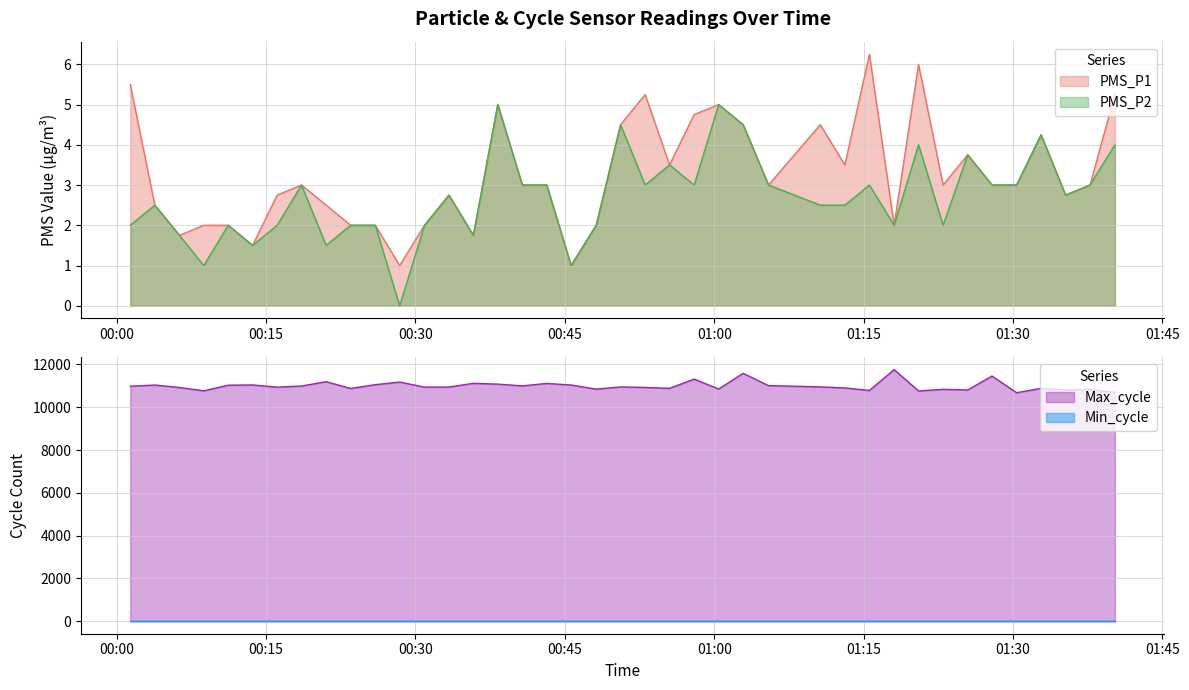

What is the highest value of the PMS_P2 series?

5.0